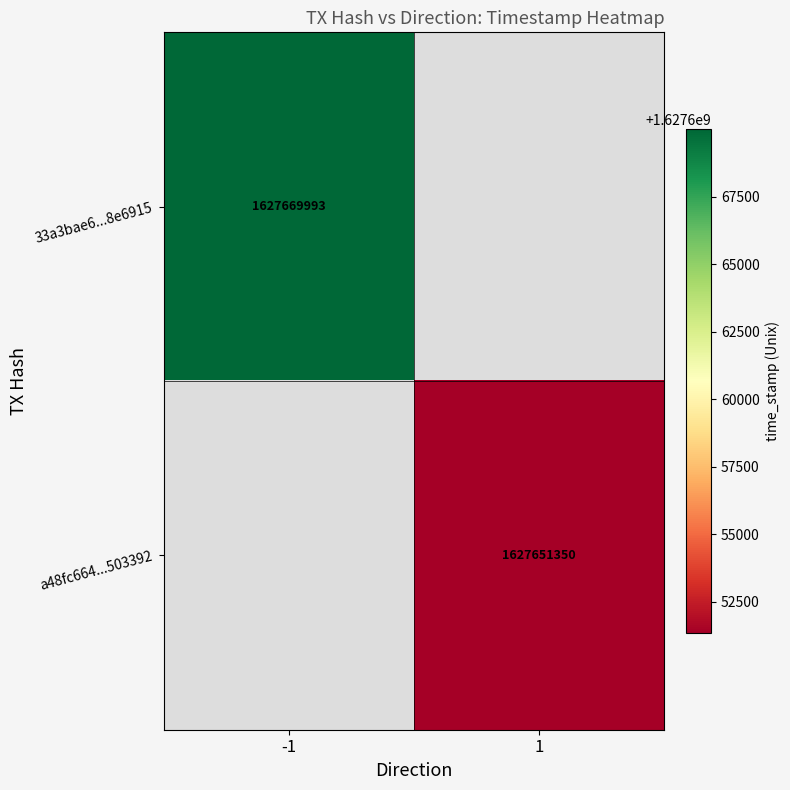

Is it true that 33a3bae6...8e6915 equals 582069726 at -1?

False